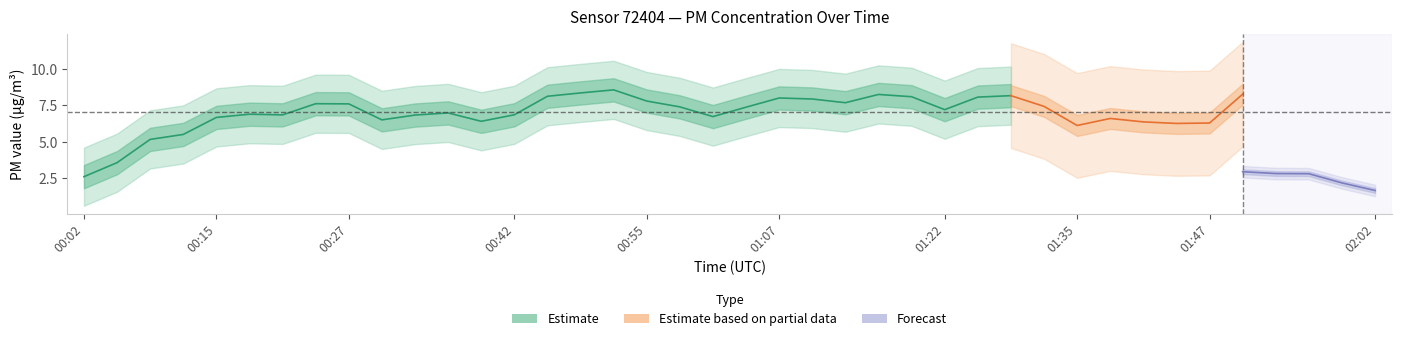

How many interior local valleys does the P2 series have?

12